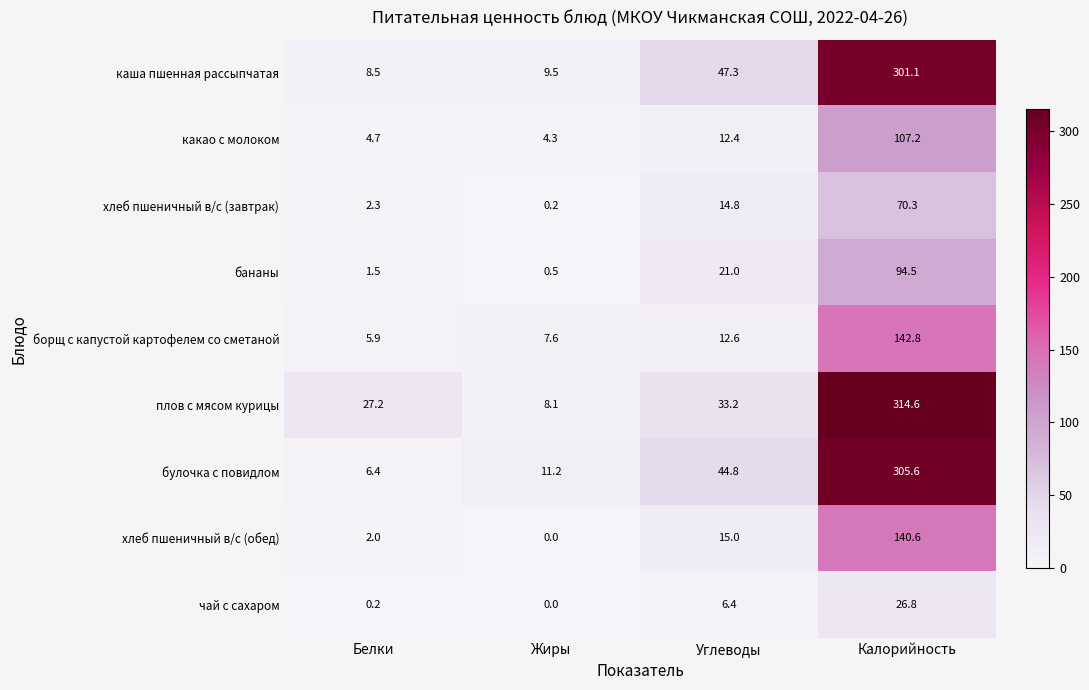

Is the value of плов с мясом курицы at Калорийность greater than the value of какао с молоком at Жиры?

Yes